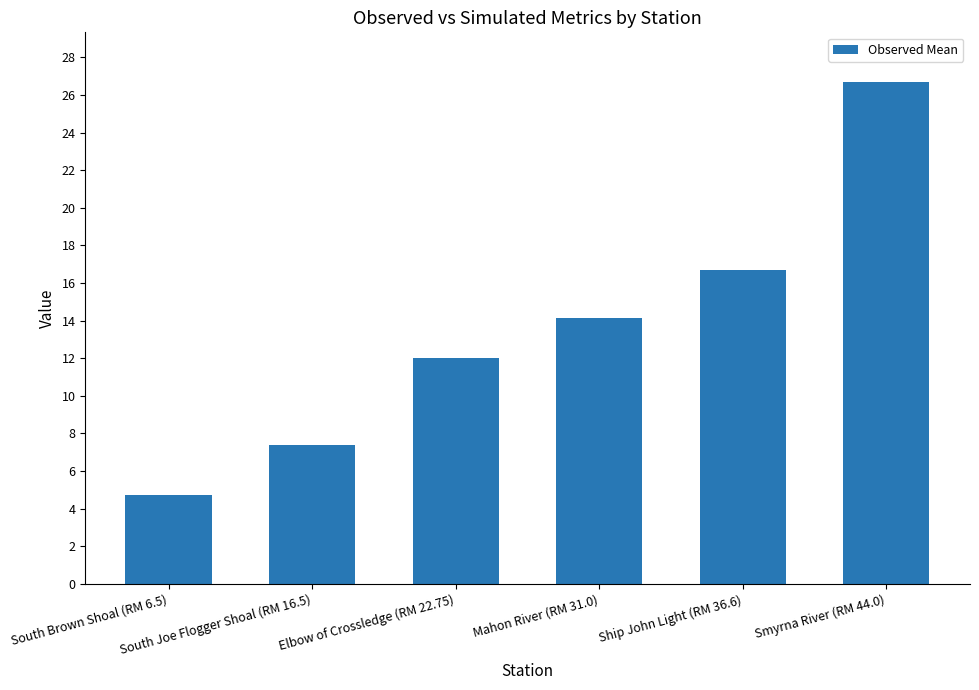

What is the greatest value displayed?

26.7